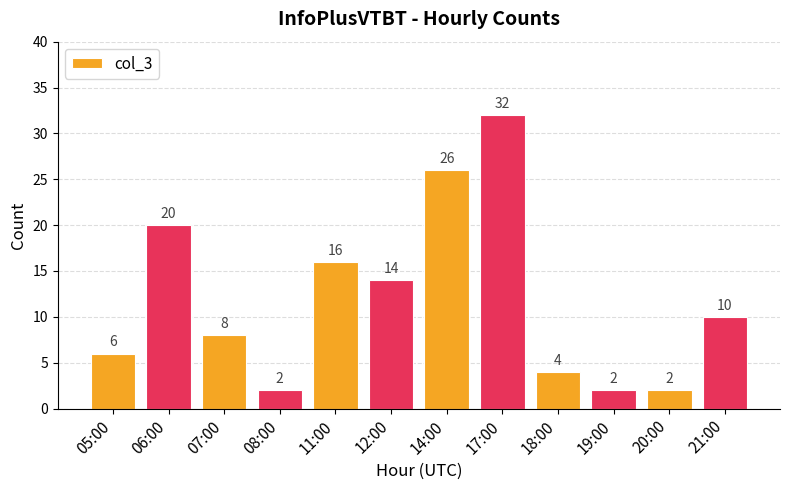

Reading right to left, what are all the values shown in this chart?

21:00=10	20:00=2	19:00=2	18:00=4	17:00=32	14:00=26	12:00=14	11:00=16	08:00=2	07:00=8	06:00=20	05:00=6